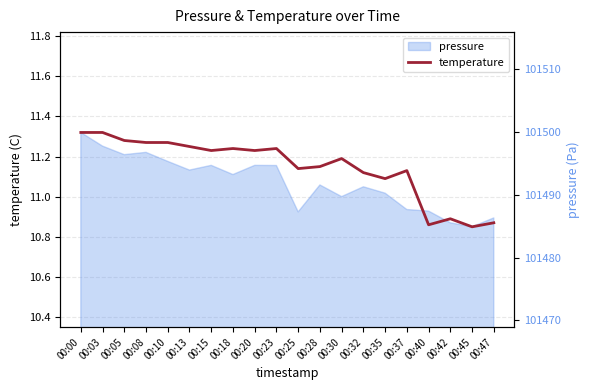

True or false: the data shows 11.1 at 00:35.

True